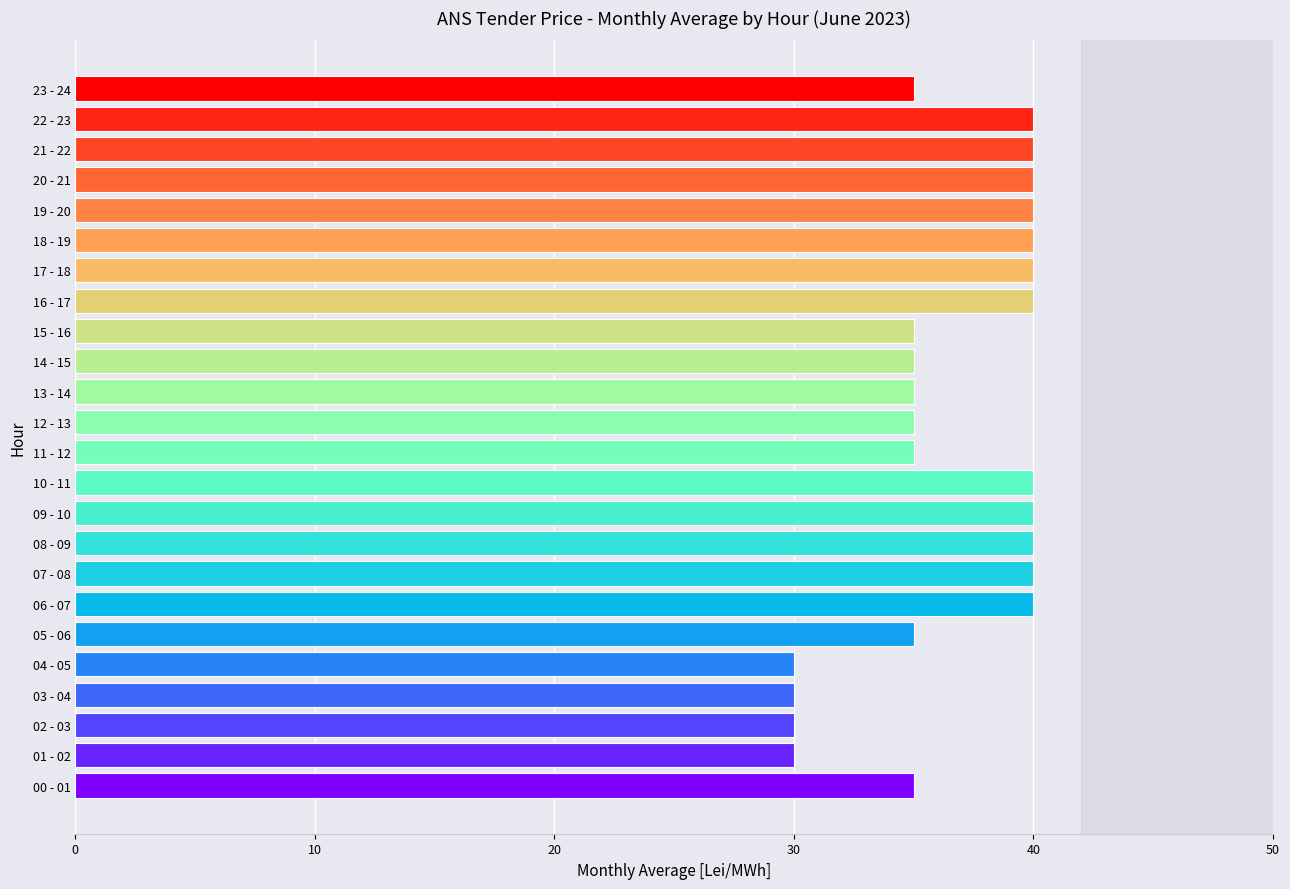

What is the minimum value shown in the chart?

30